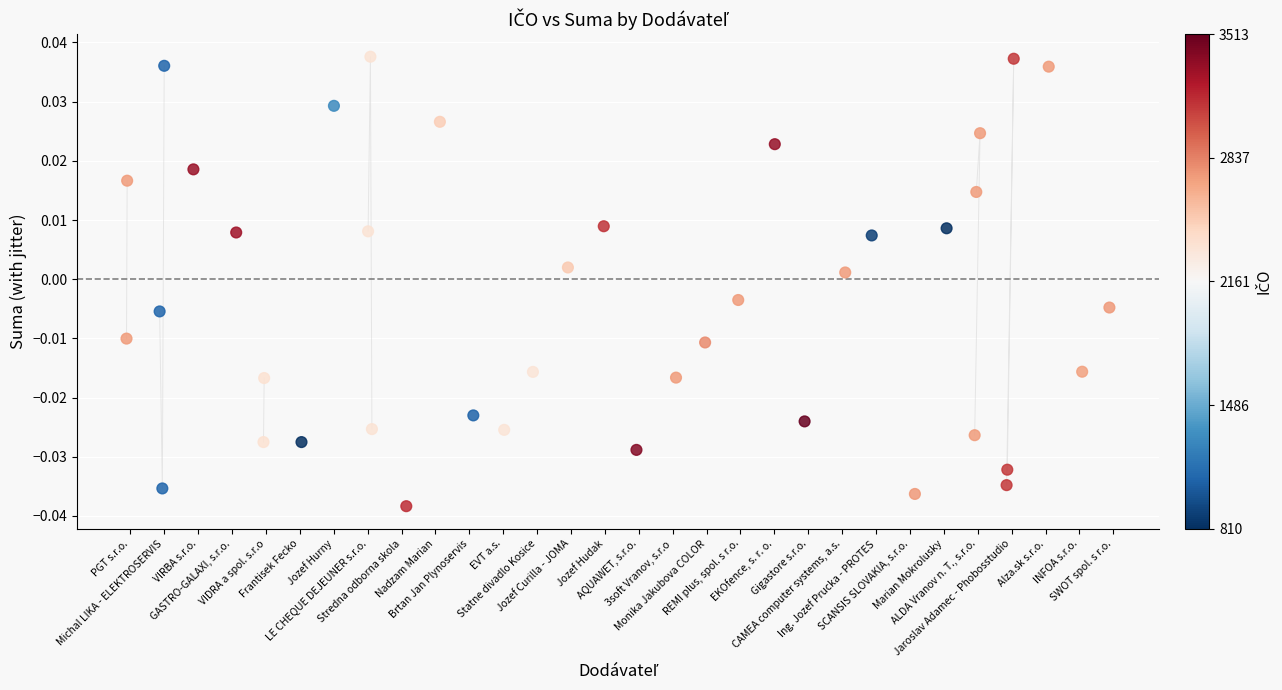

What is the range of X values (max minus min)?

29.0